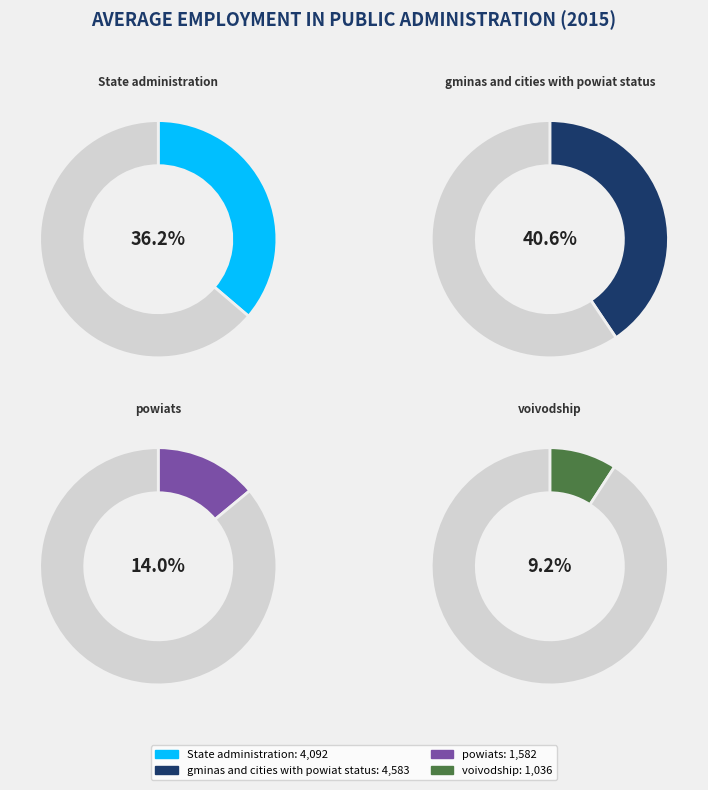

To the nearest percent, what percentage of the pie is voivodship?

9%